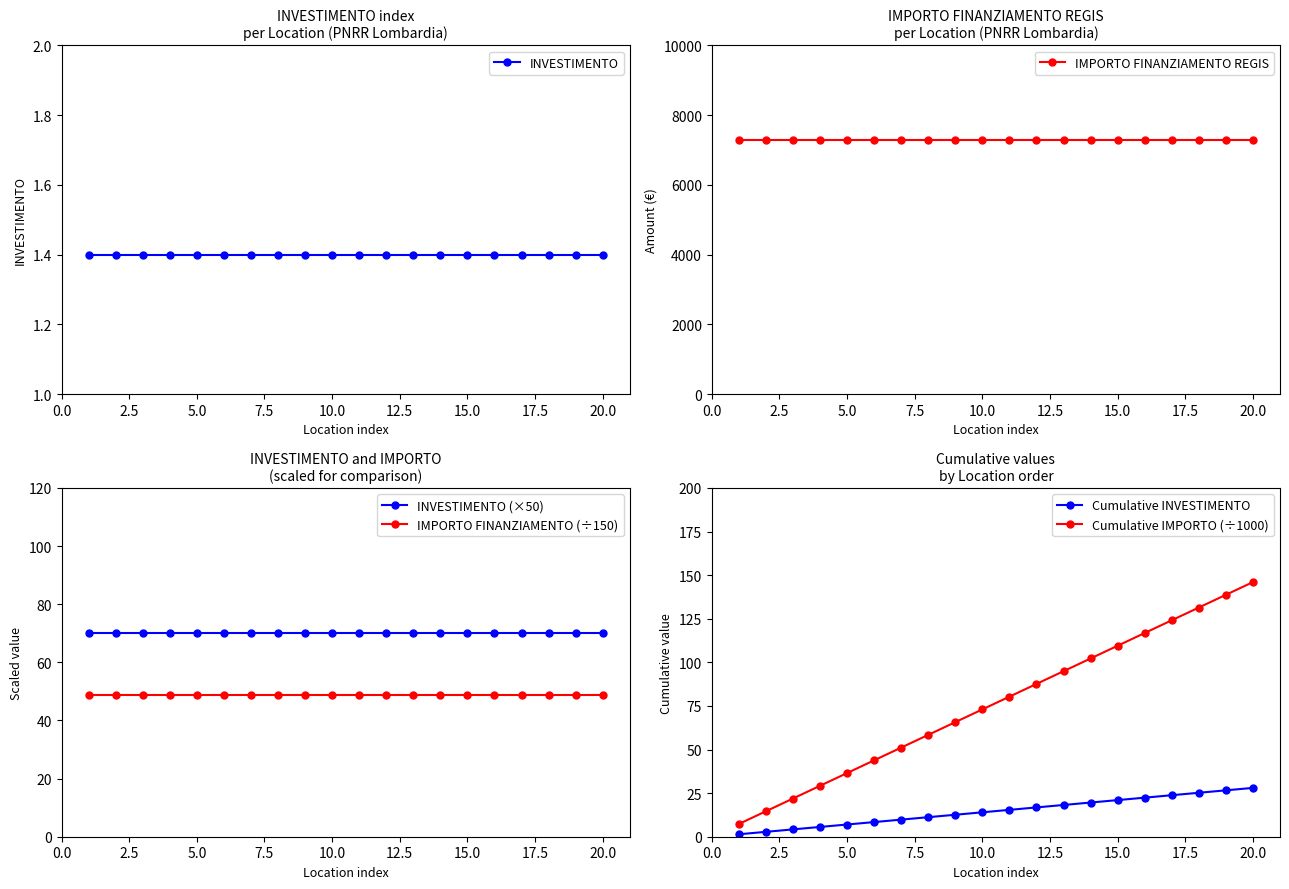

True or false: IMPORTO FINANZIAMENTO (÷150) and INVESTIMENTO (×50) intersect in this chart.

False